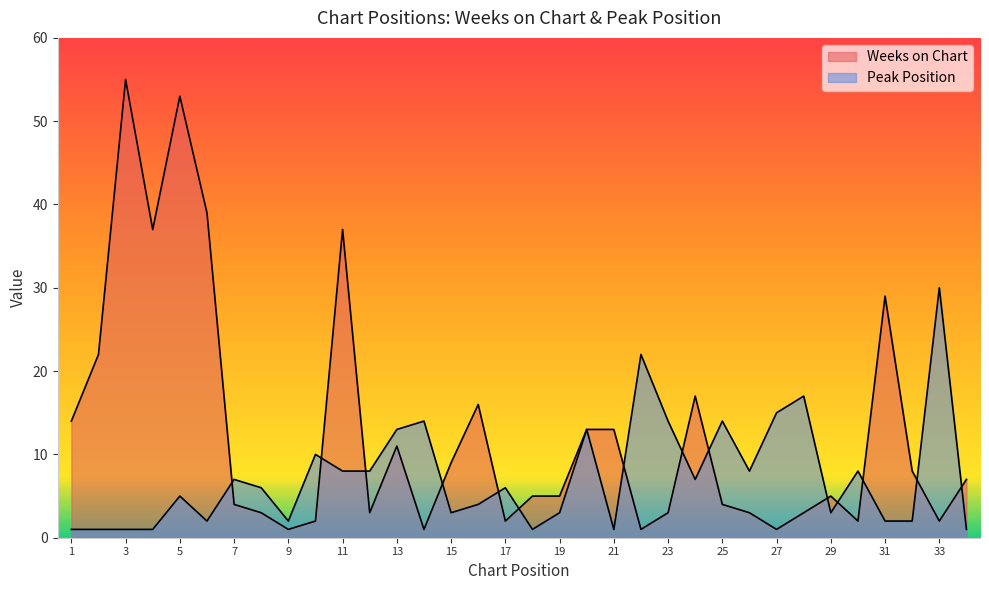

What is the maximum value shown in the chart?

55